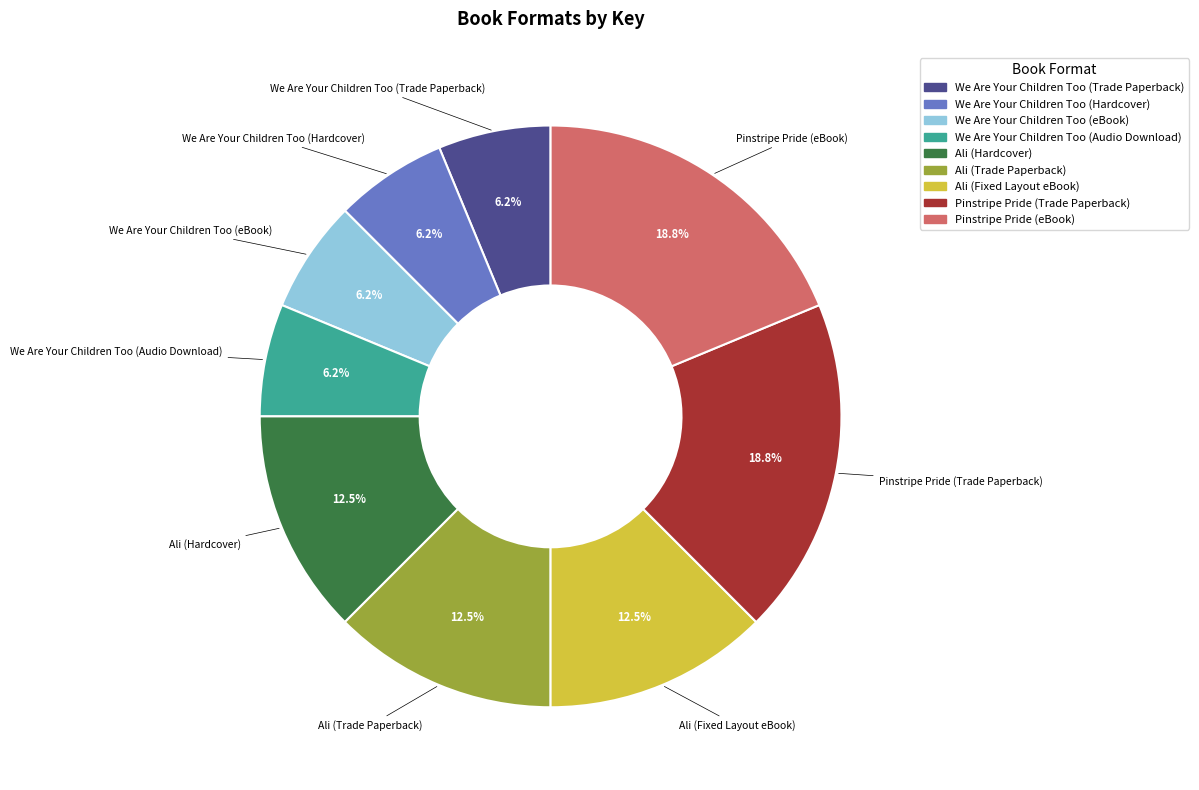

Do We Are Your Children Too (eBook) and Ali (Trade Paperback) together represent more than half of the pie?

No